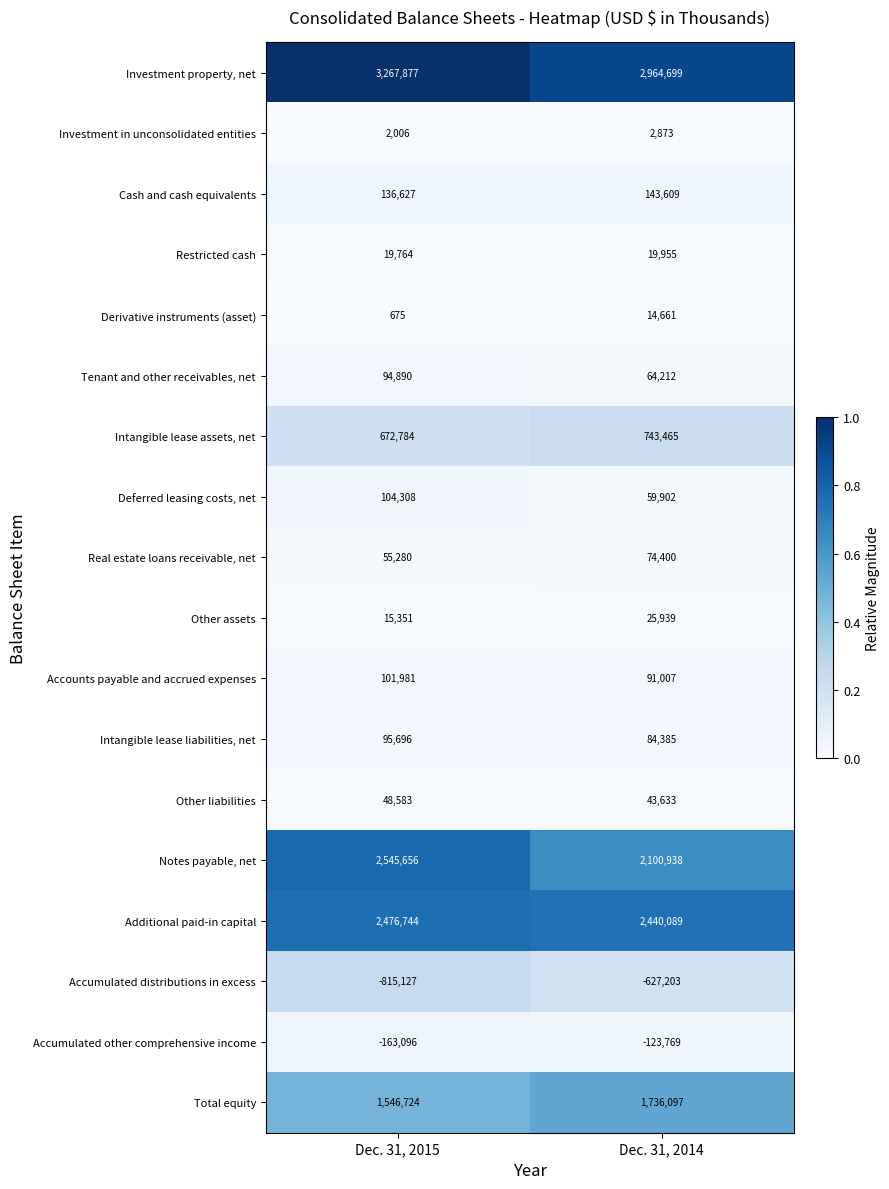

Is it true that Additional paid-in capital equals 1619705 at Dec. 31, 2015?

False